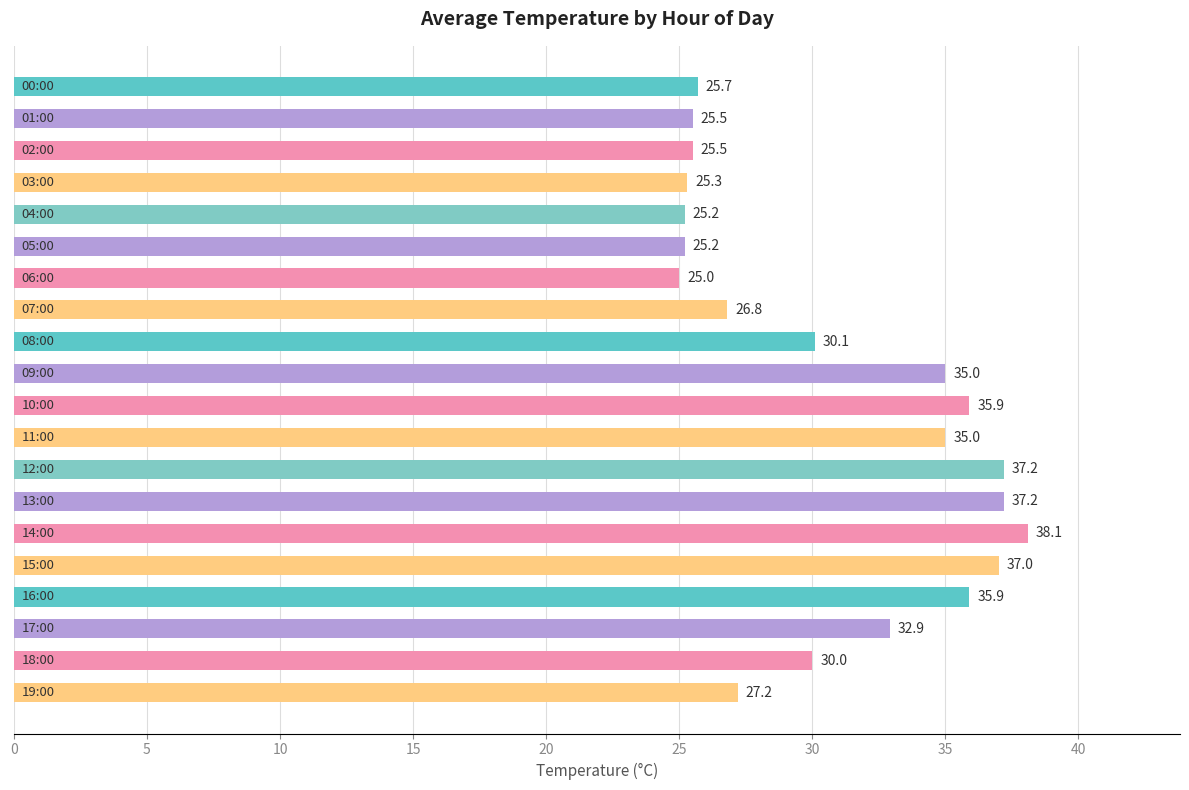

What is the sum of all values?

615.7